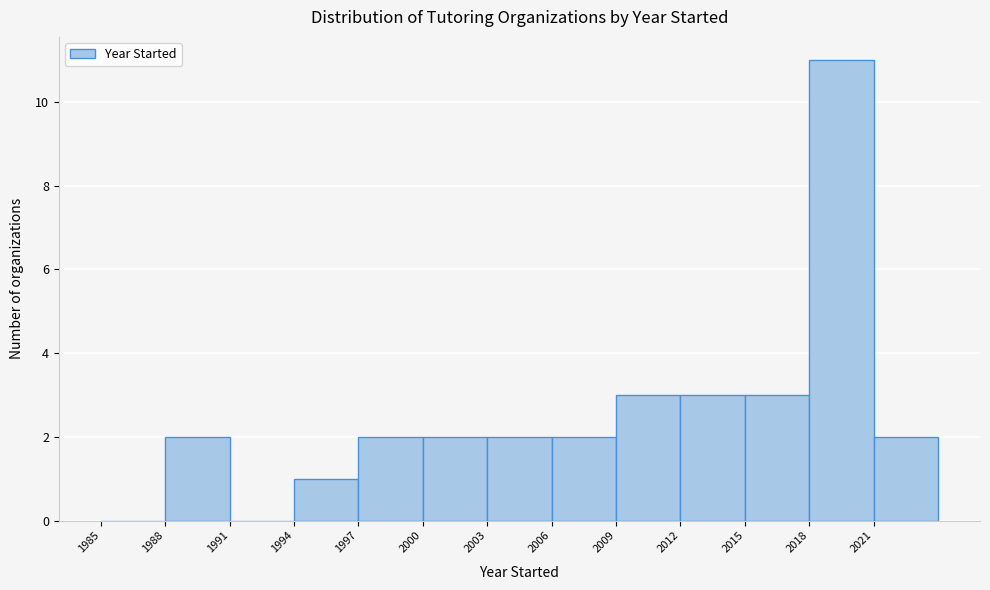

Reading left to right, list every bar in this chart as the range it spans on the x-axis followed by its height. The values are not printed on the chart, so give them approximately, as read against the axis.

1985 to 1988: 0
1988 to 1991: 2
1991 to 1994: 0
1994 to 1997: 1
1997 to 2000: 2
2000 to 2003: 2
2003 to 2006: 2
2006 to 2009: 2
2009 to 2012: 3
2012 to 2015: 3
2015 to 2018: 3
2018 to 2021: 11
2021 to 2024: 2